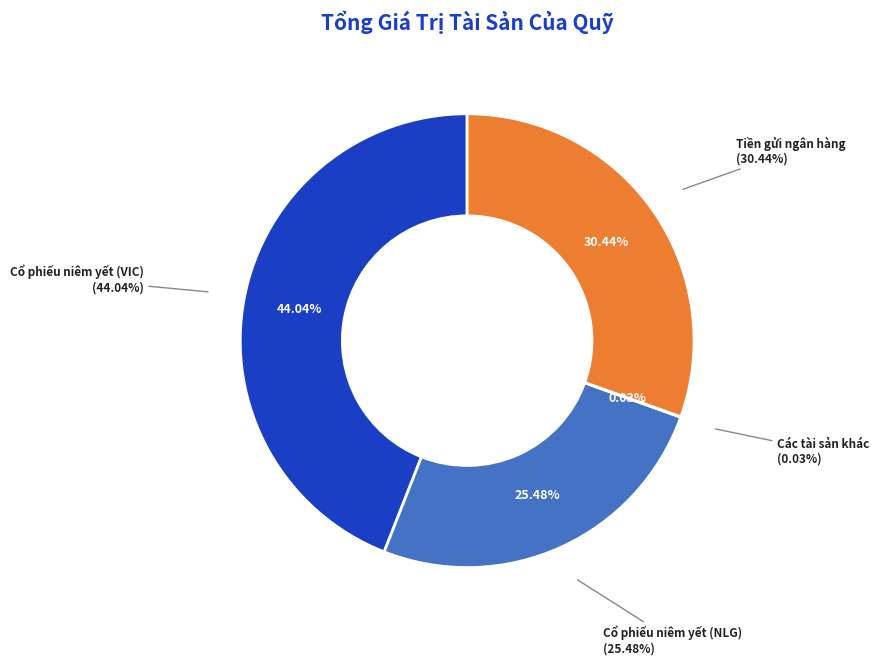

True or false: Tiền gửi ngân hàng accounts for 30% of the total.

True